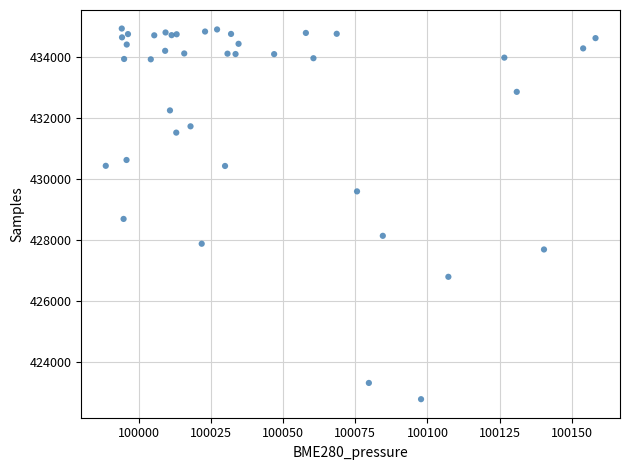

What Y value in the scatter plot is closest to 428860?

428694